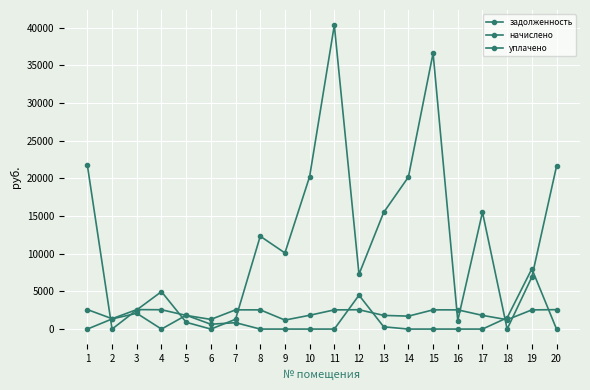

How many lines are shown in the chart?

3